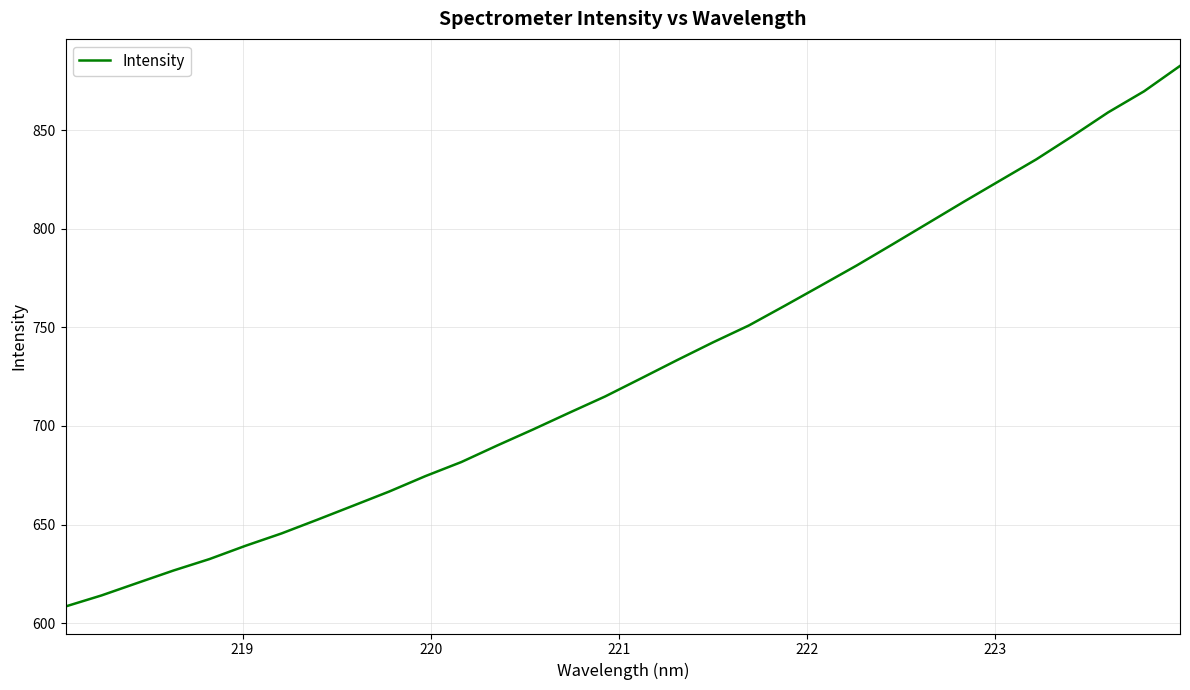

What is the maximum value shown in the chart?

882.5